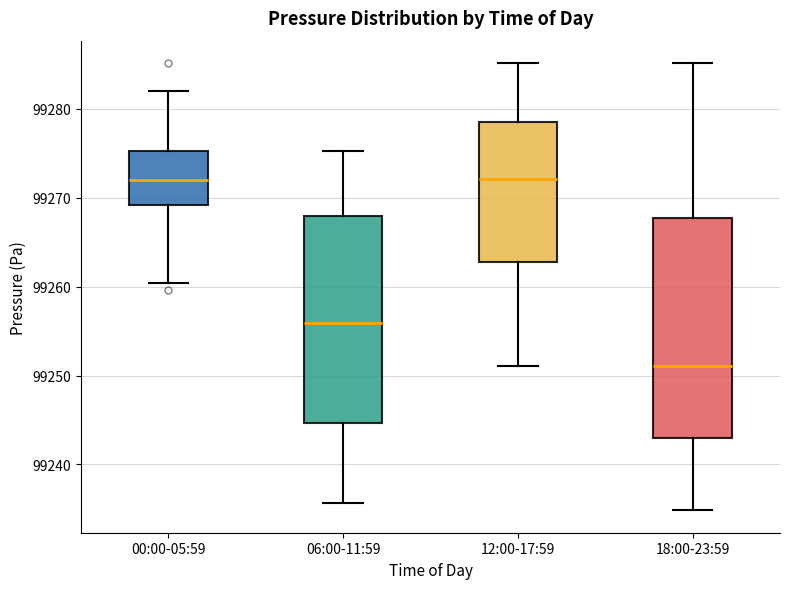

Which box has the lowest median line?

18:00-23:59